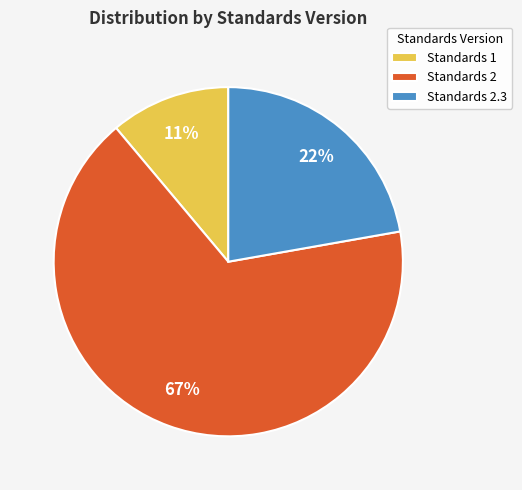

Rank the categories by value from lowest to highest.

Standards 1, Standards 2.3, Standards 2